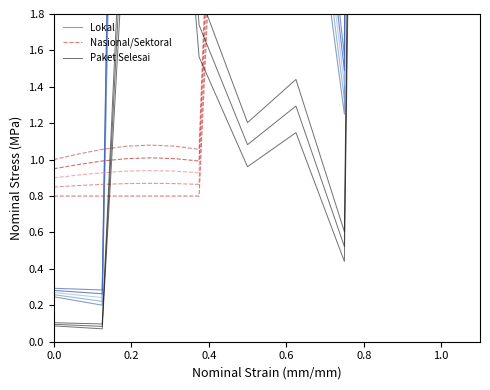

After their last crossing, which series has the higher values: Nasional/Sektoral or Lokal?

Lokal